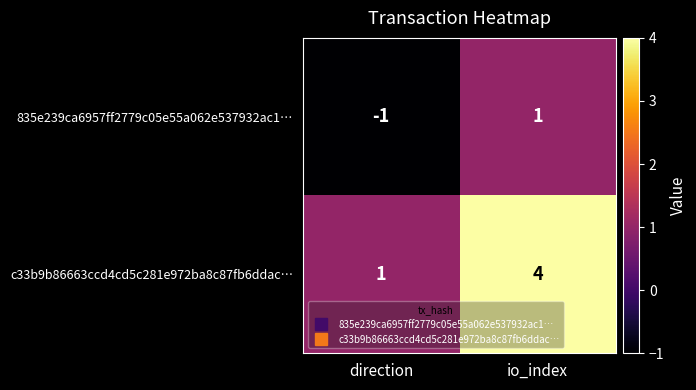

Reading left to right, what are all the values shown in this chart?

835e239ca6957ff2779c05e55a062e537932ac1…: direction=-1	io_index=1
c33b9b86663ccd4cd5c281e972ba8c87fb6ddac…: direction=1	io_index=4